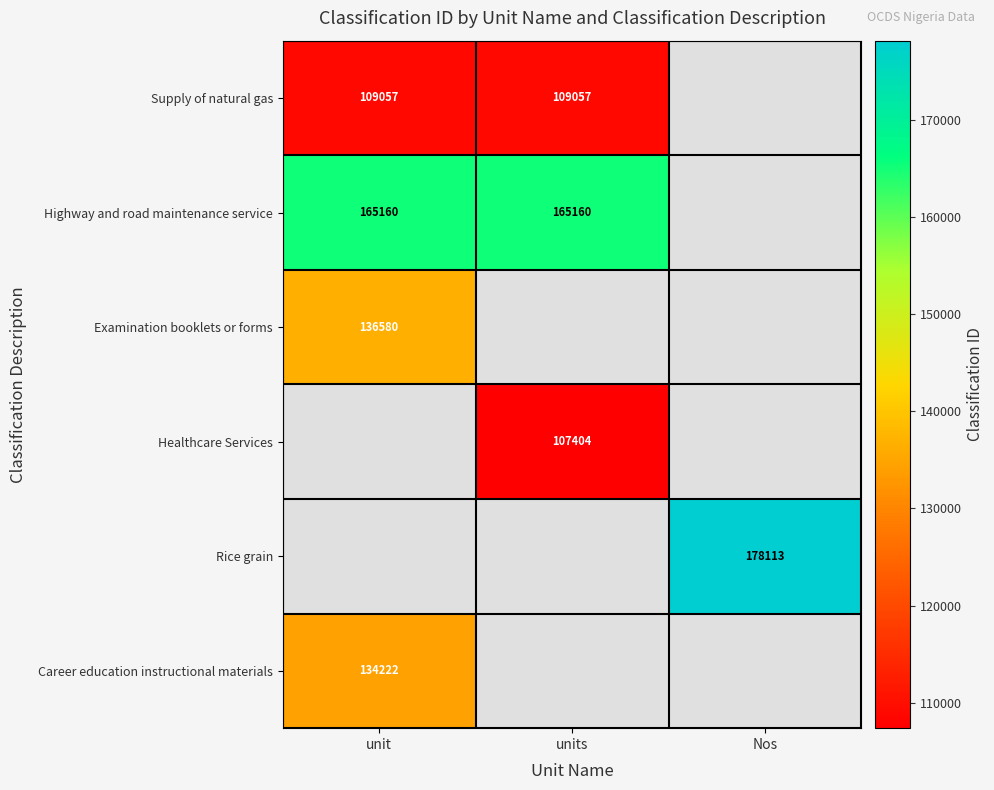

Is it true that Supply of natural gas equals 109057 at unit?

True